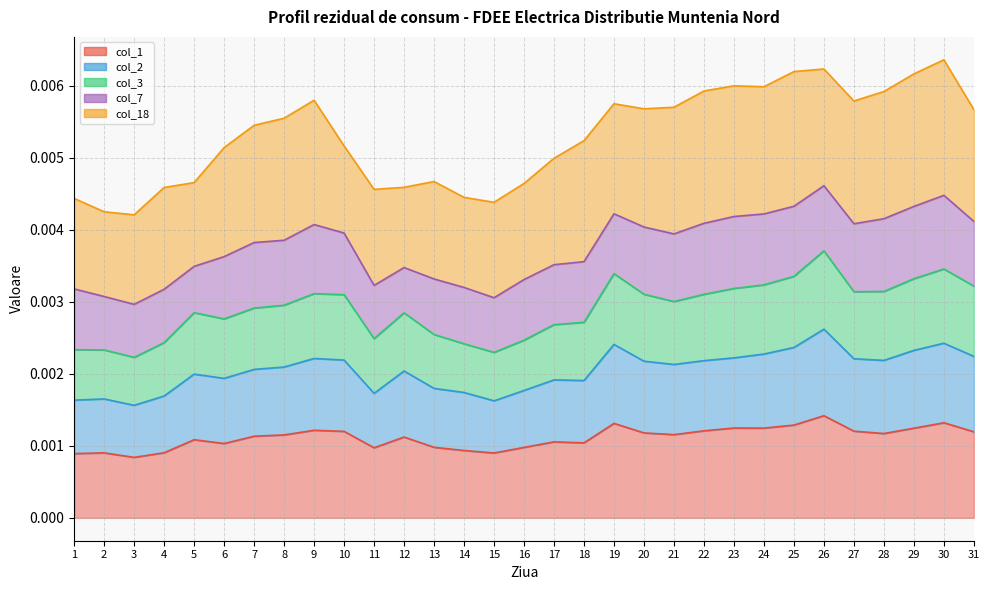

The value of col_2 at 11 is 0.0. True or false?

False